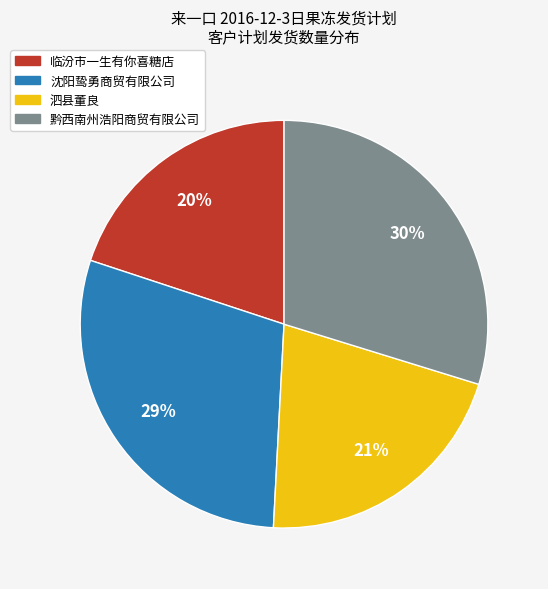

Is 黔西南州浩阳商贸有限公司 the majority of the pie?

No